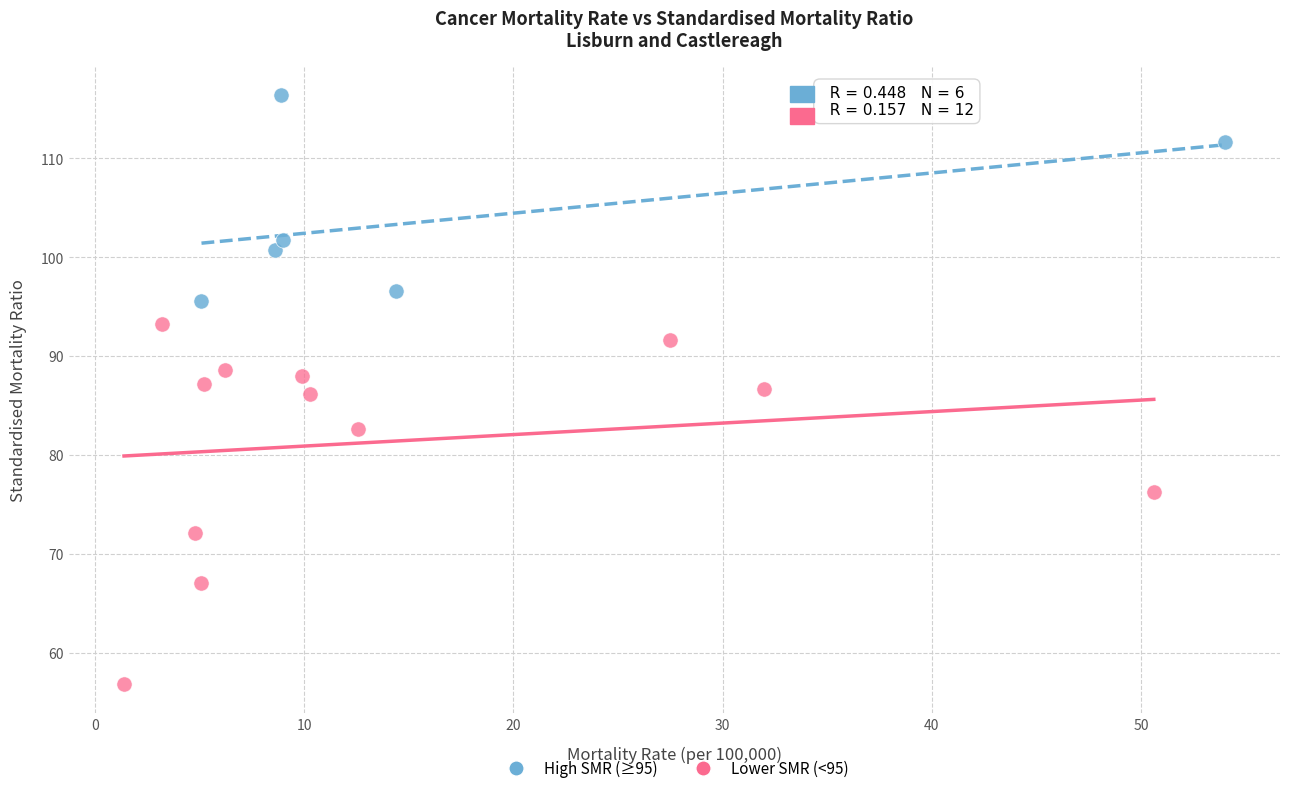

Which series has the largest Y range (max minus min)?

Lower SMR (<95)